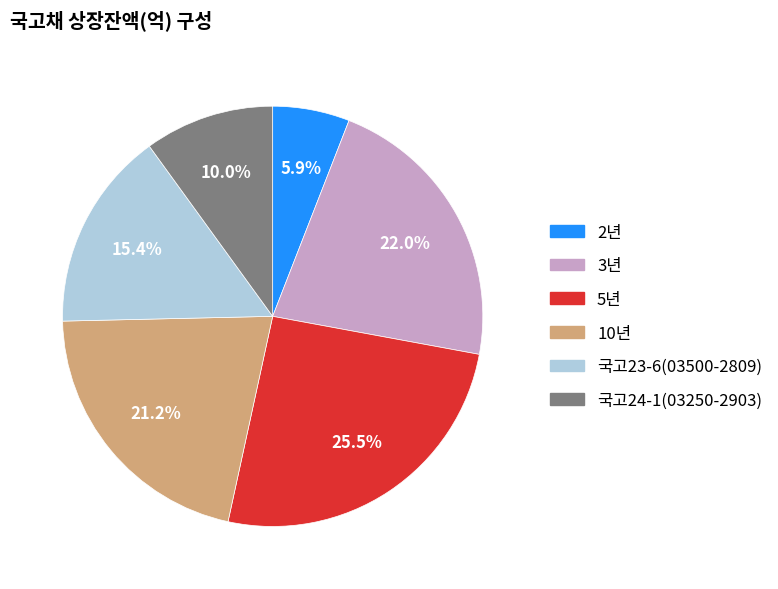

How many slices are in this pie chart?

6